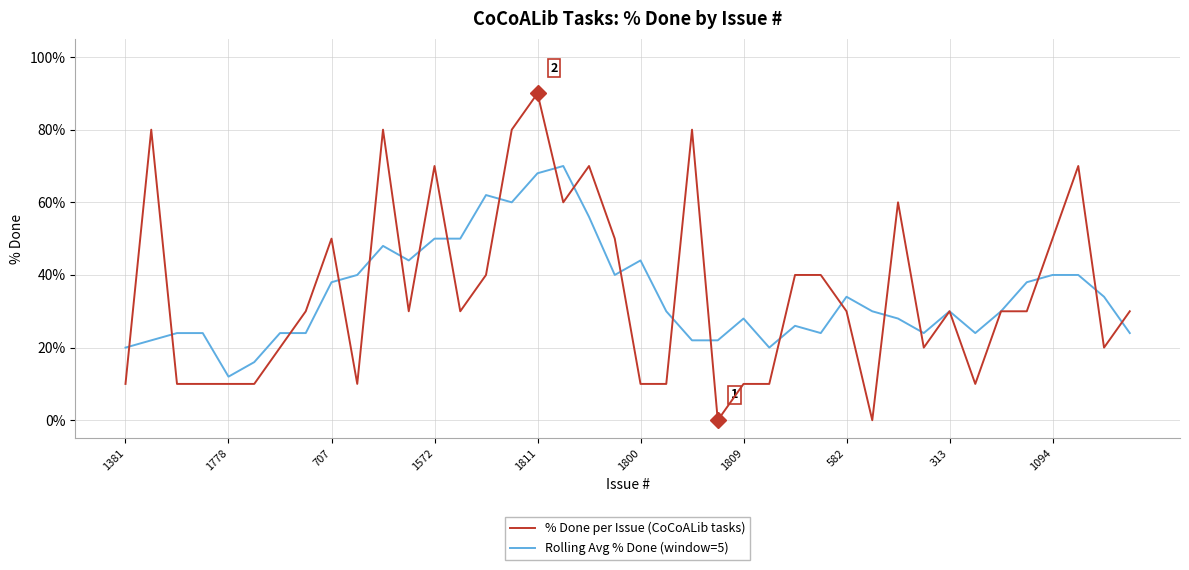

Which series has the largest range (max minus min)?

% Done per Issue (CoCoALib tasks)